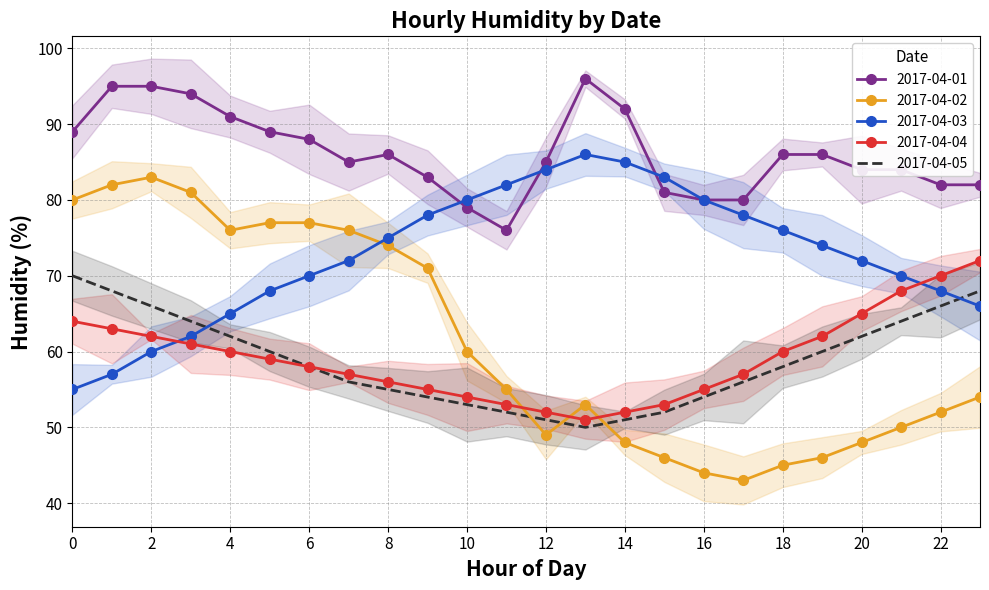

Which series changed the most between 04 and 12?

2017-04-02